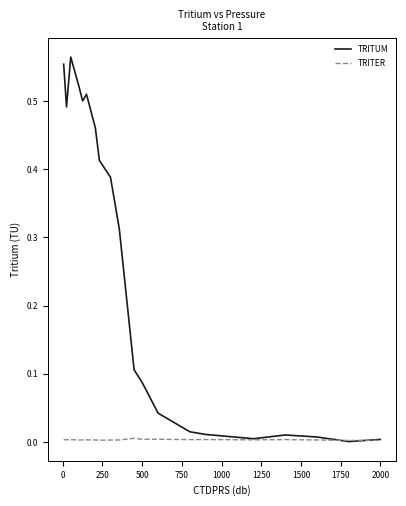

Which series has the widest spread of values?

TRITUM